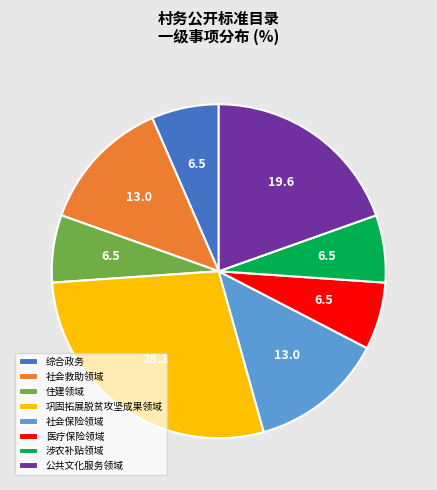

Do 综合政务 and 住建领域 together represent more than half of the pie?

No